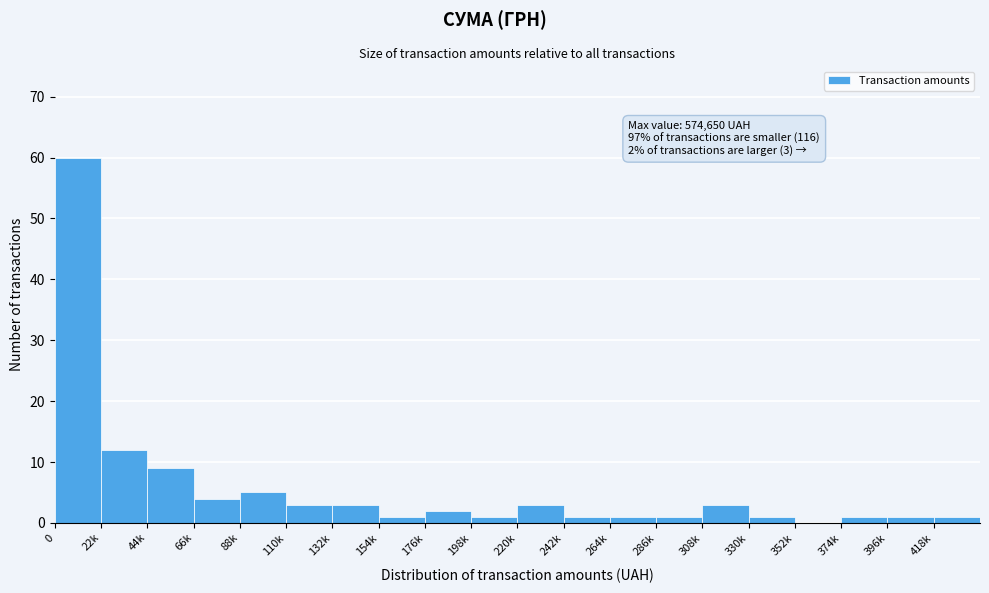

Reading right to left, extract all data points from this chart.

418k=1	396k=1	374k=1	352k=0	330k=1	308k=3	286k=1	264k=1	242k=1	220k=3	198k=1	176k=2	154k=1	132k=3	110k=3	88k=5	66k=4	44k=9	22k=12	0=60